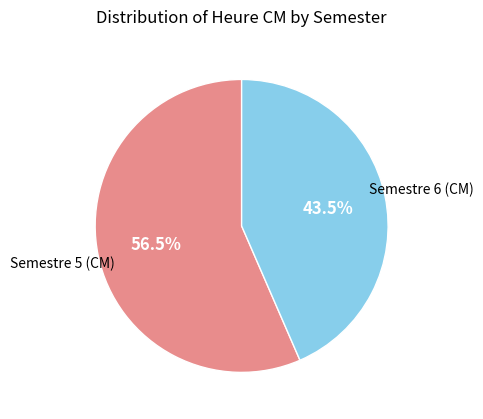

Is there any slice that represents more than half of the pie?

Yes